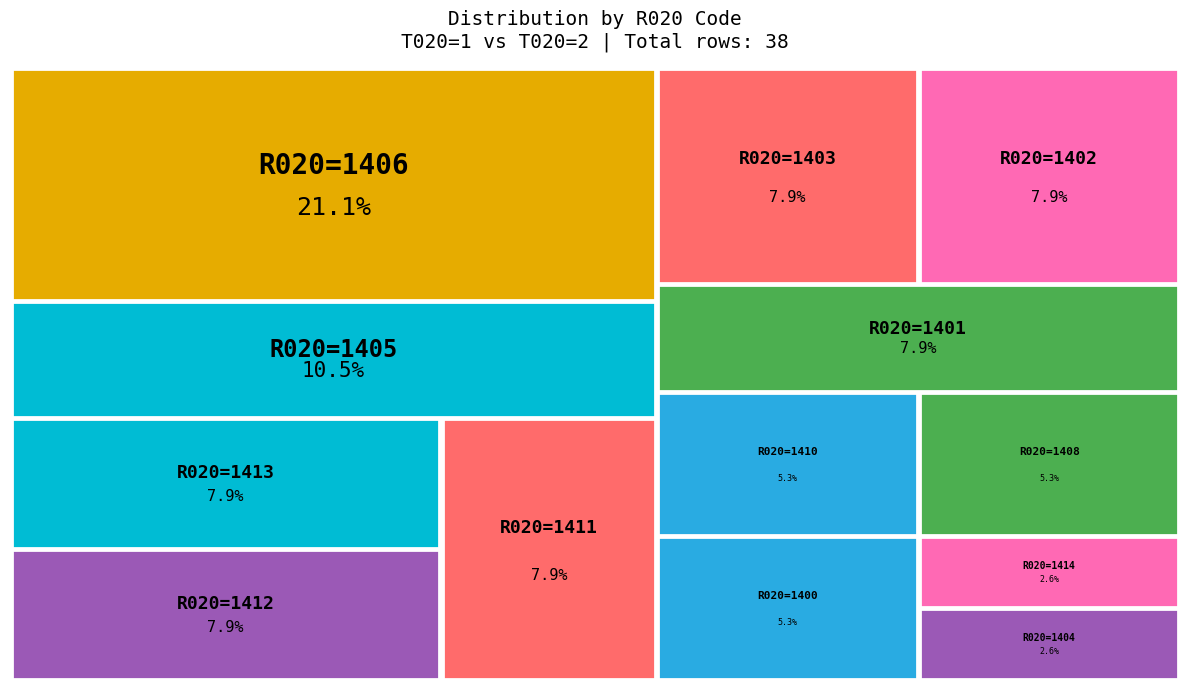

Between 1411 and 1410, which is larger?

1411